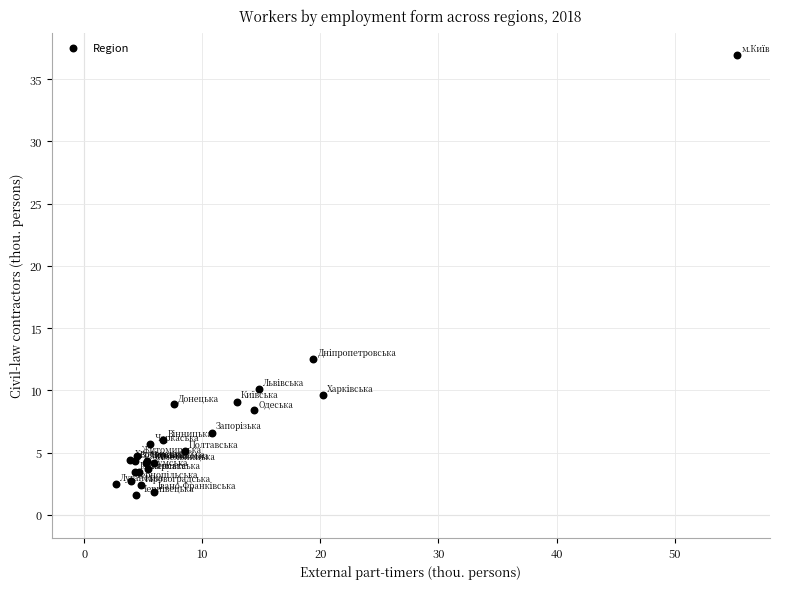

What Y value in the scatter plot is closest to 19?

12.5